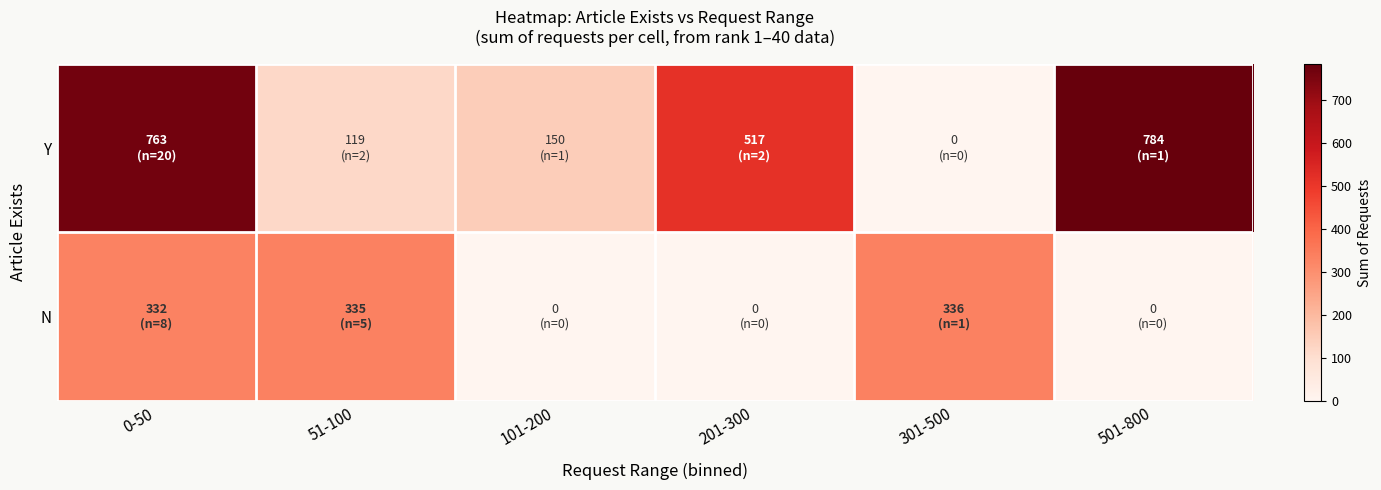

Which series has the widest spread of values?

Y